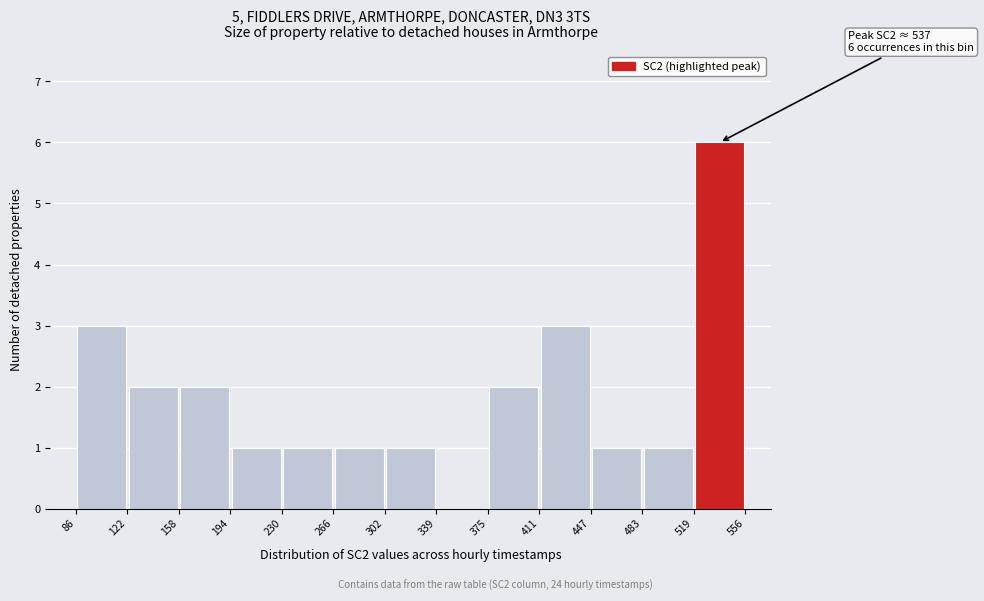

Over which range of the x-axis is the bar tallest?

519 to 556